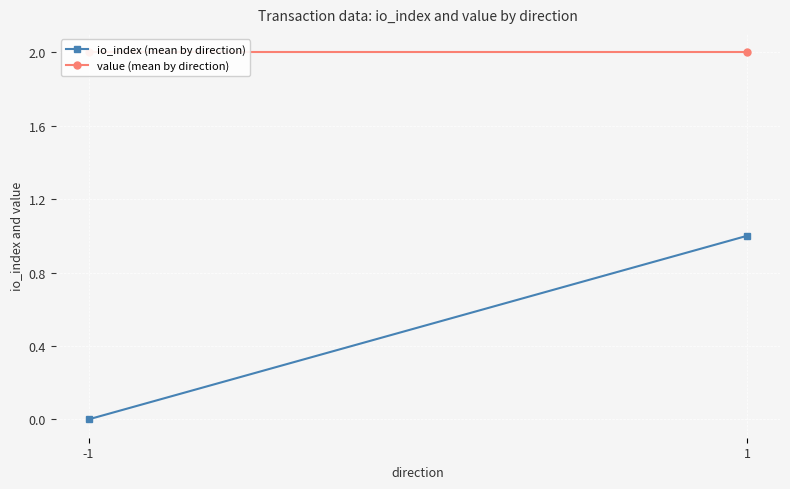

How many io_index (mean by direction) values are between 0 and 1?

2